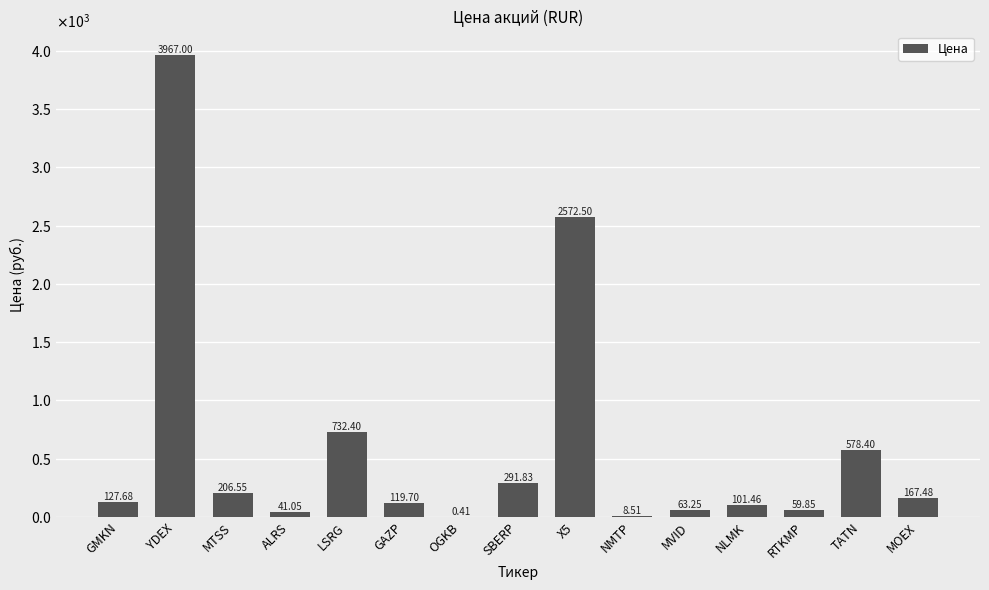

What is the label of the 10th bar from the right?

GAZP